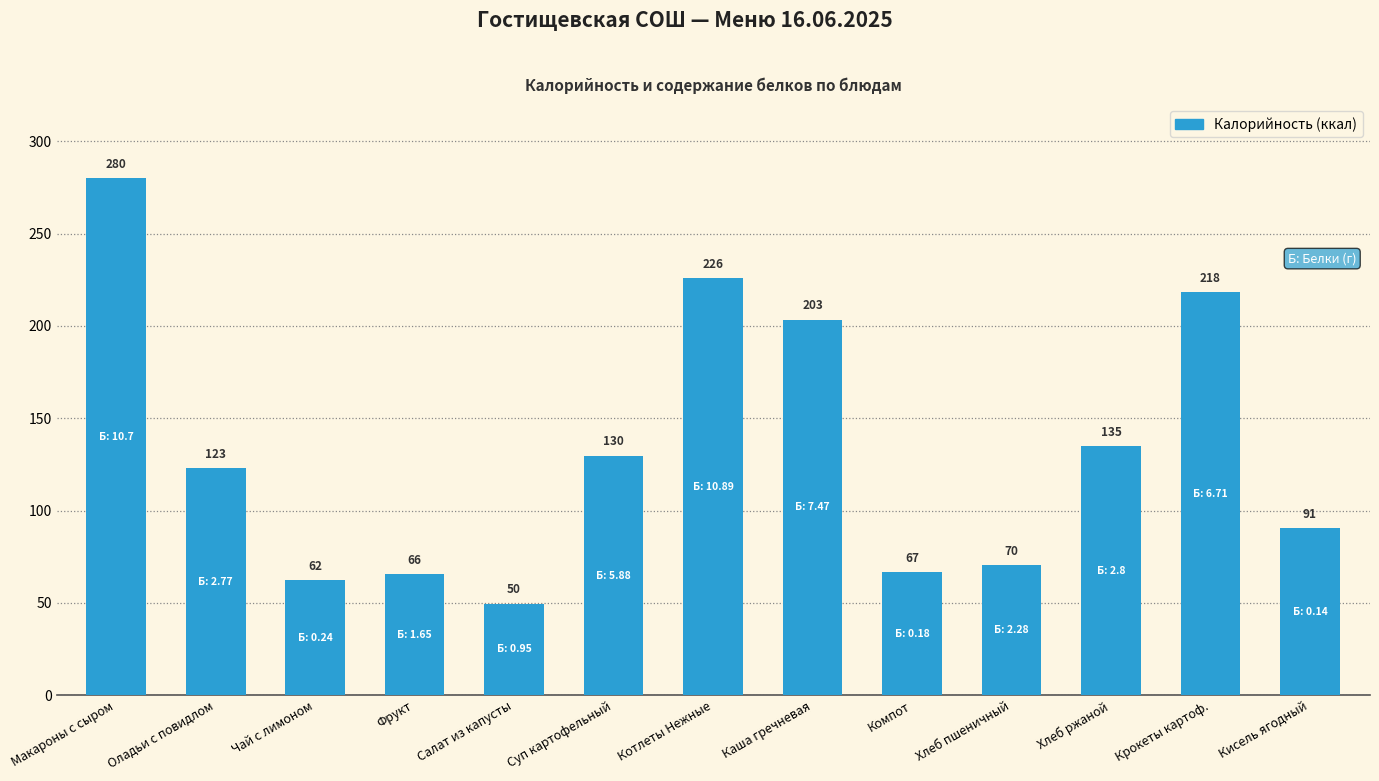

What is the difference between the second highest and minimum values?

176.3